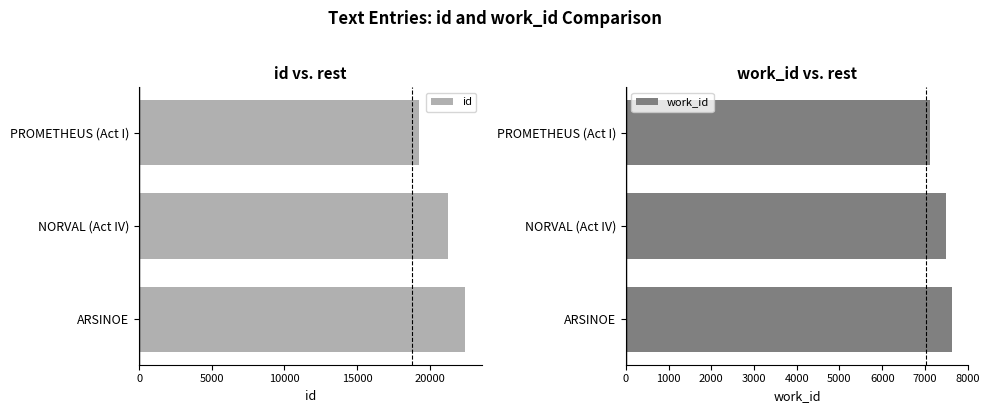

Are the bars grouped side by side (vs. stacked)?

Yes